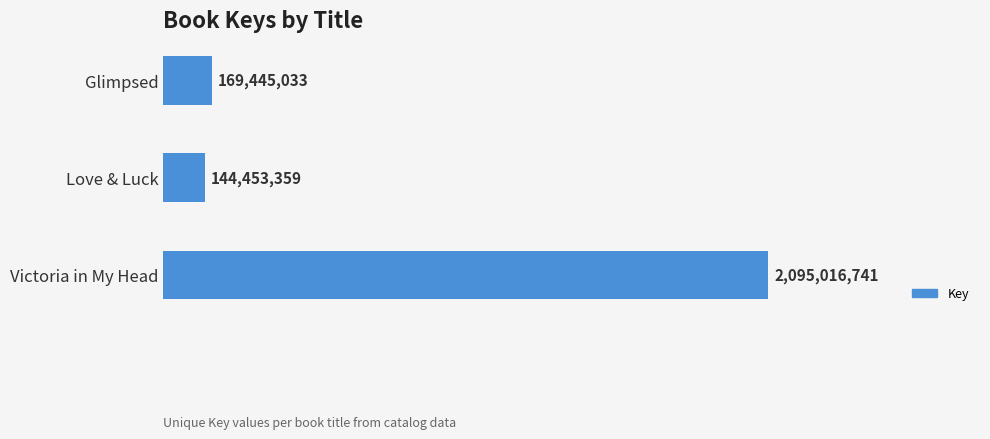

List the labels in order of value, largest first.

Victoria in My Head, Glimpsed, Love & Luck